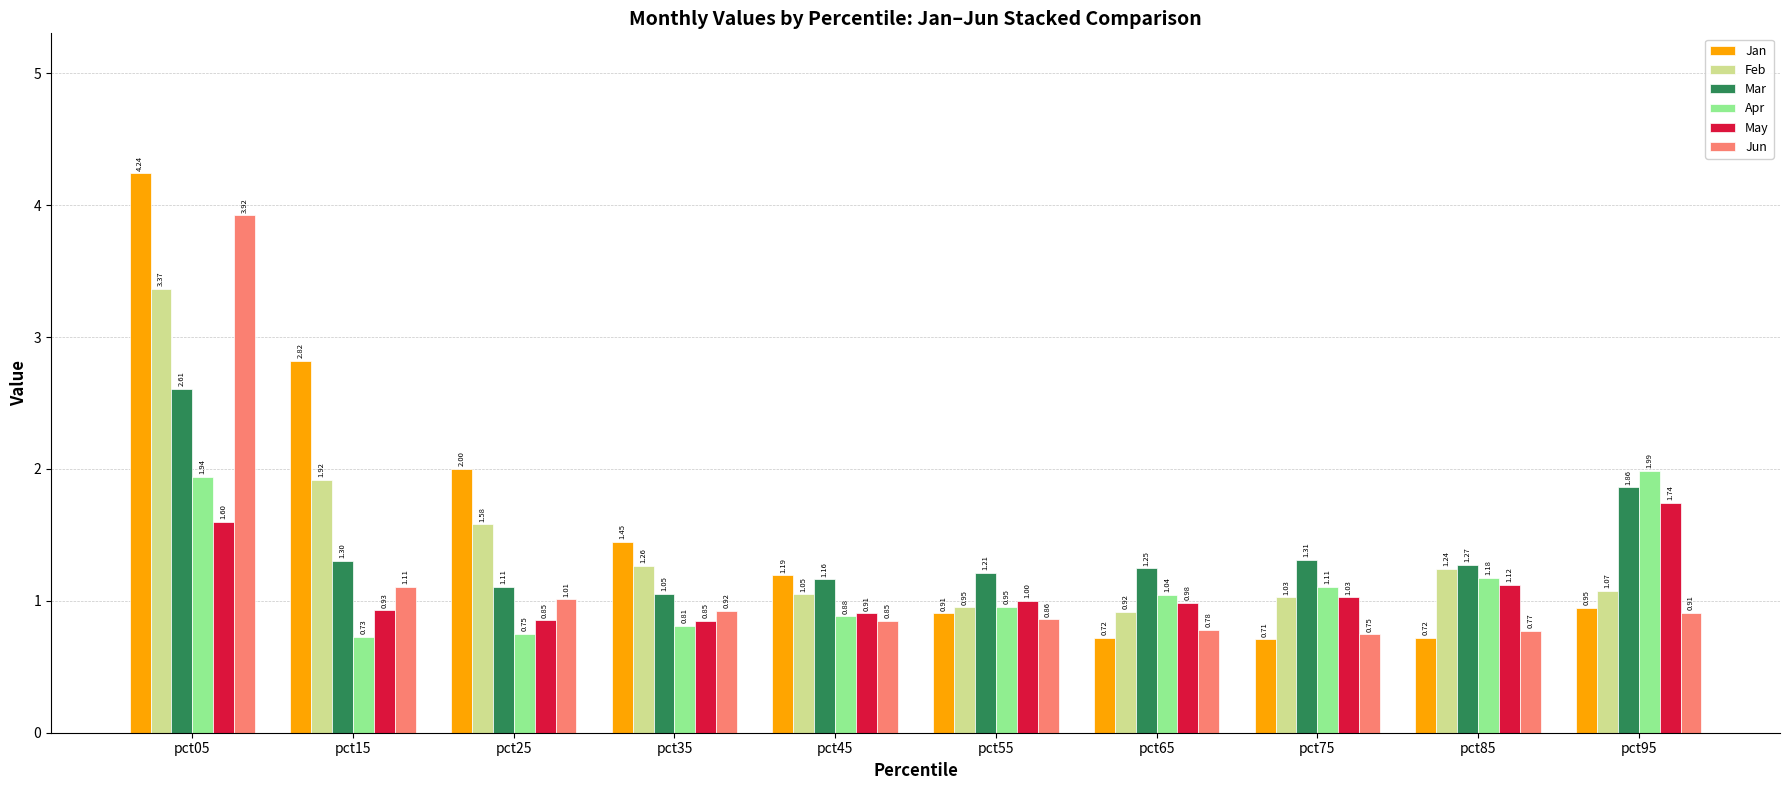

At which category does the chart reach its peak across all series?

pct05